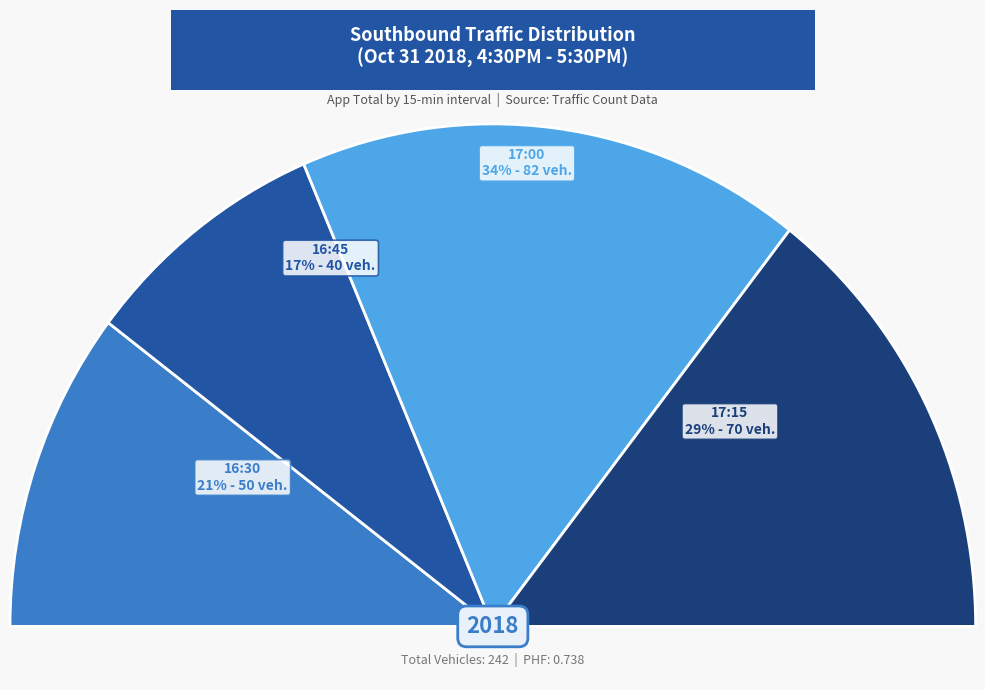

Which has a higher value, 16:30 or 16:45?

16:30